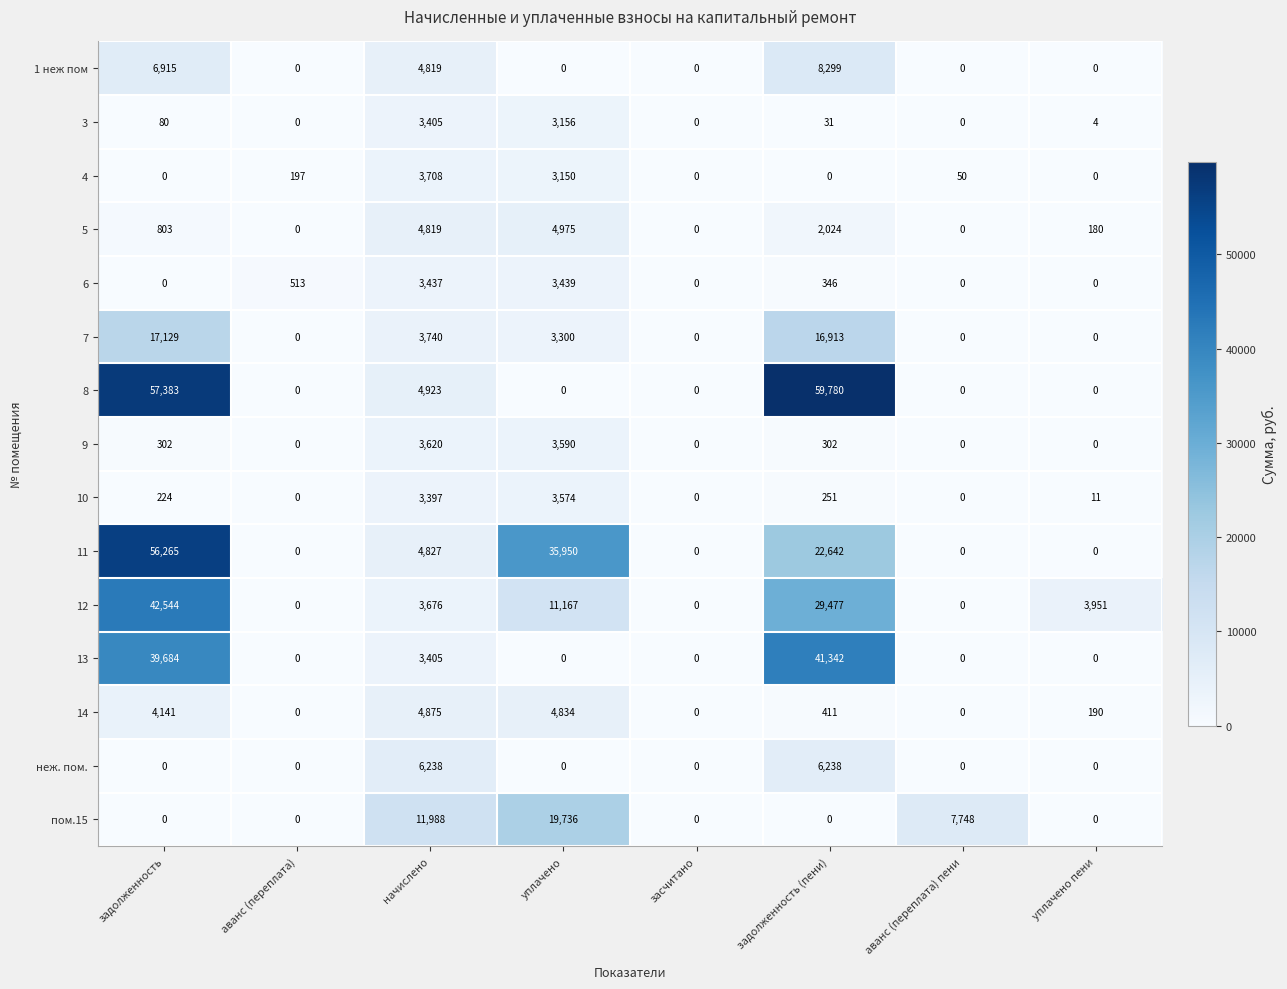

What is the difference between the 14 values at аванс (переплата) пени and начислено?

4875